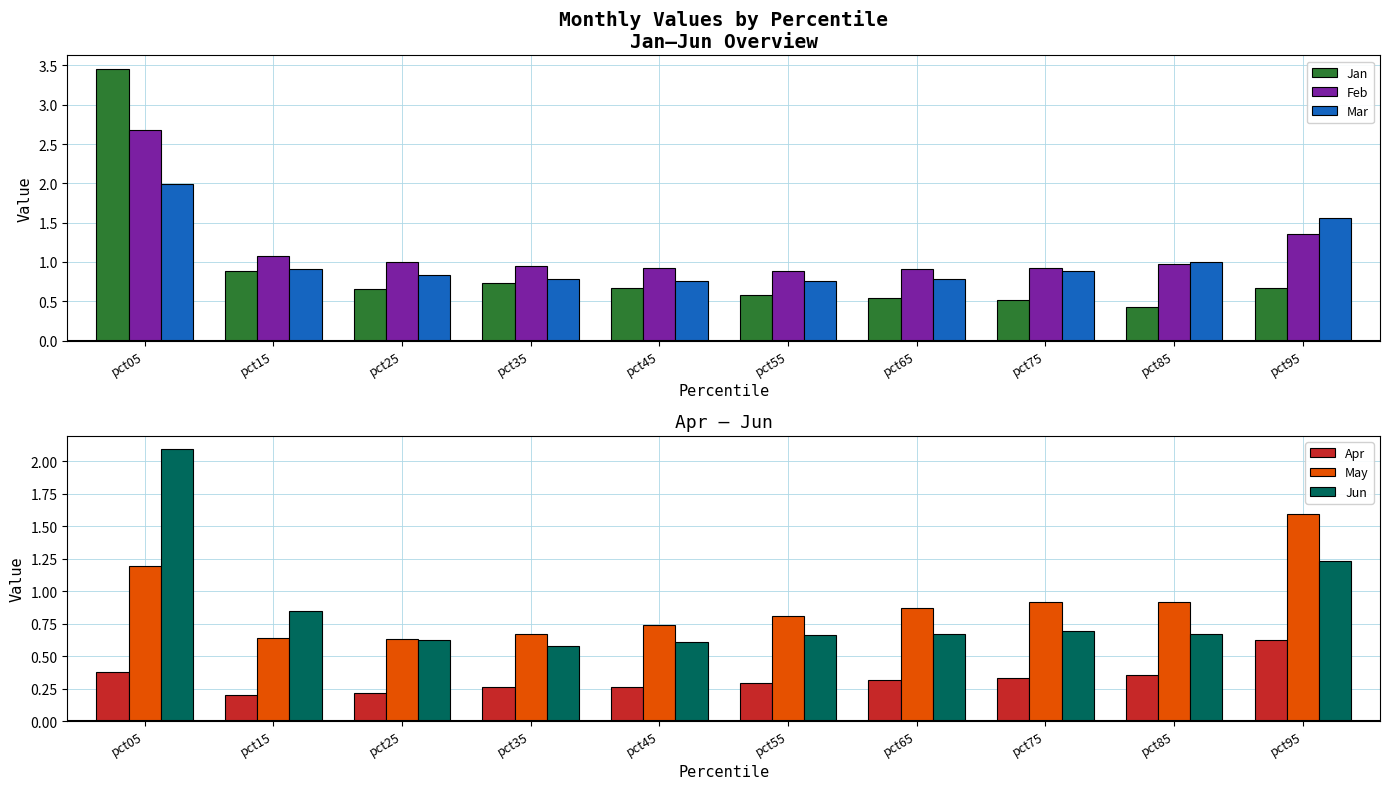

What is the spread (max minus min) of values at pct25?

0.8